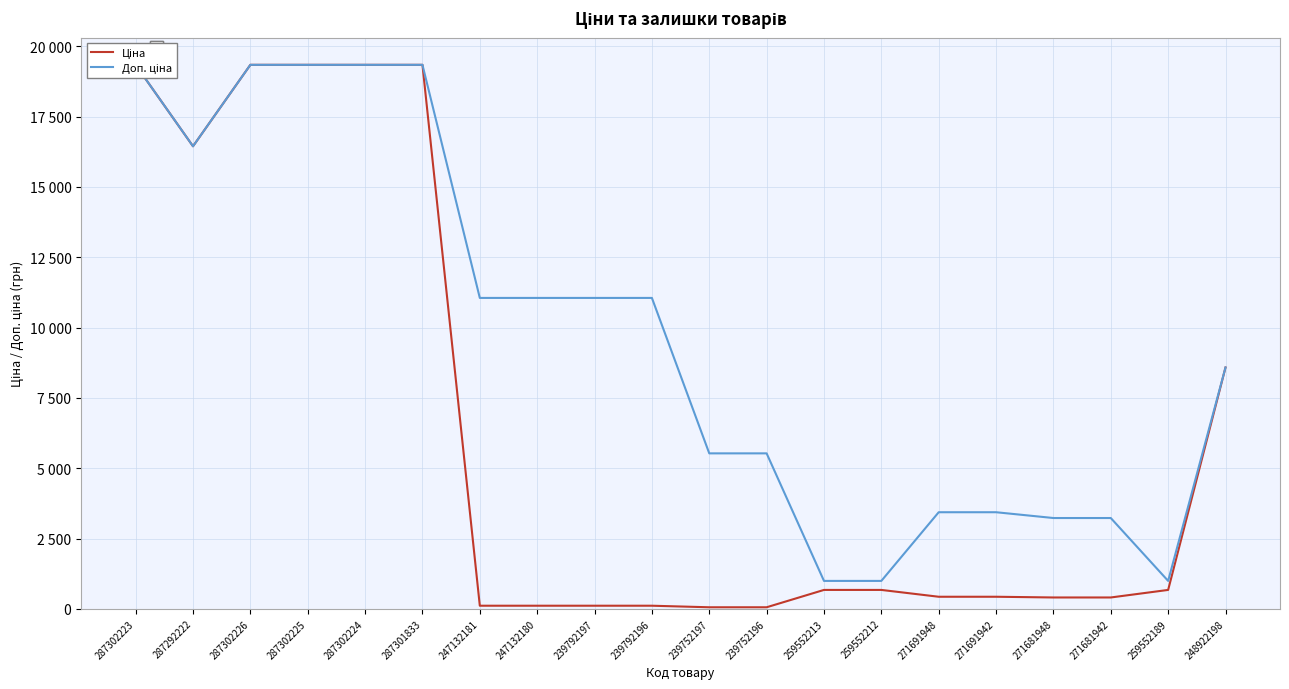

At which category does Доп. ціна reach its first local valley?

287292222